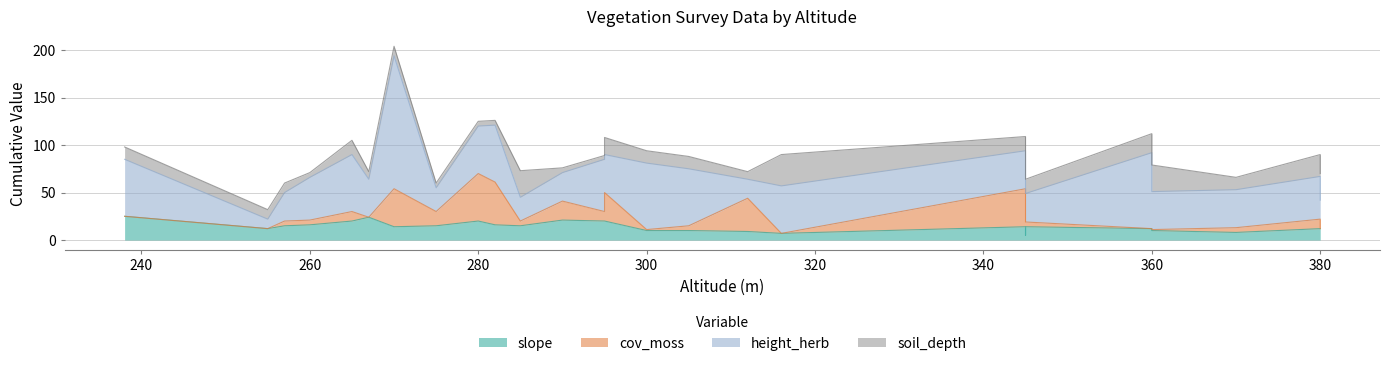

Between which two adjacent categories do slope and cov_moss first intersect?

267 and 270